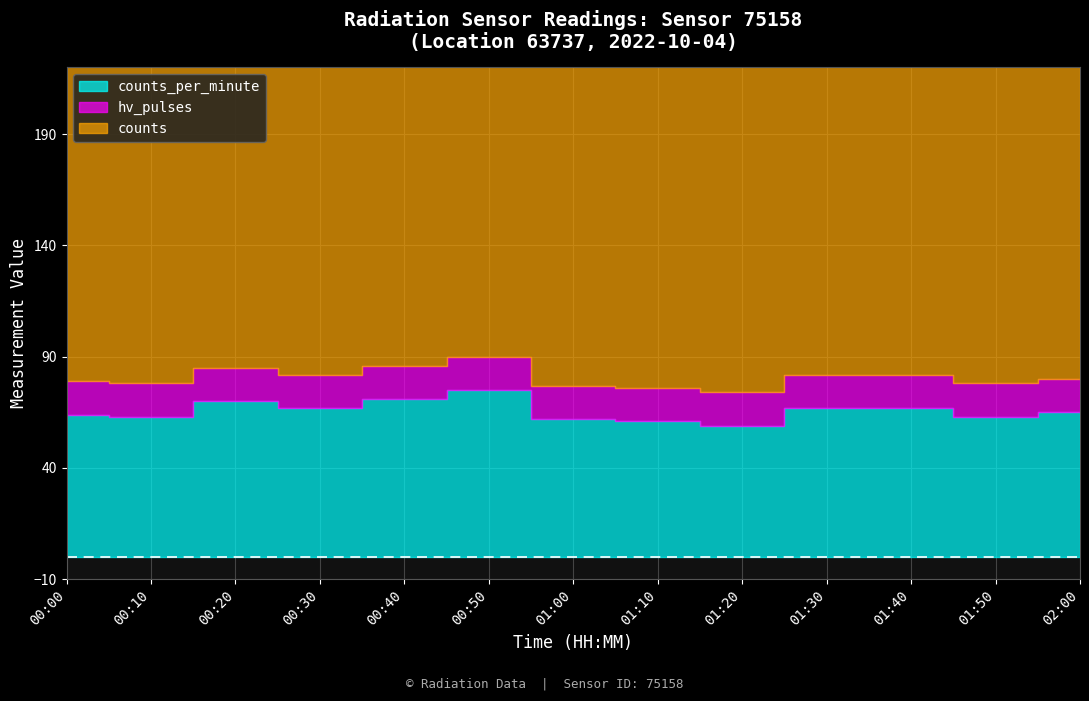

What is the greatest value displayed?

188